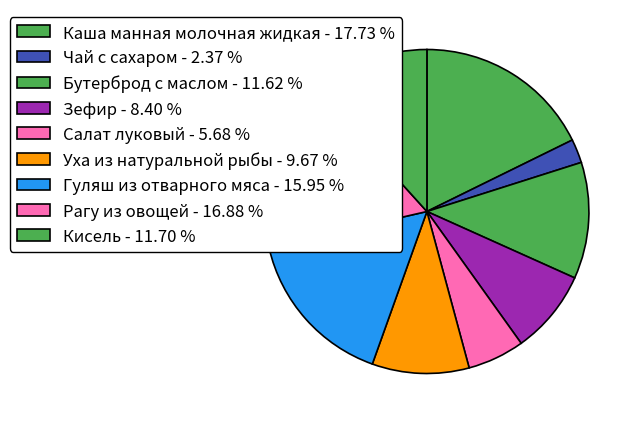

What is the ratio of the value at Салат луковый to the value at Гуляш из отварного мяса?

0.4